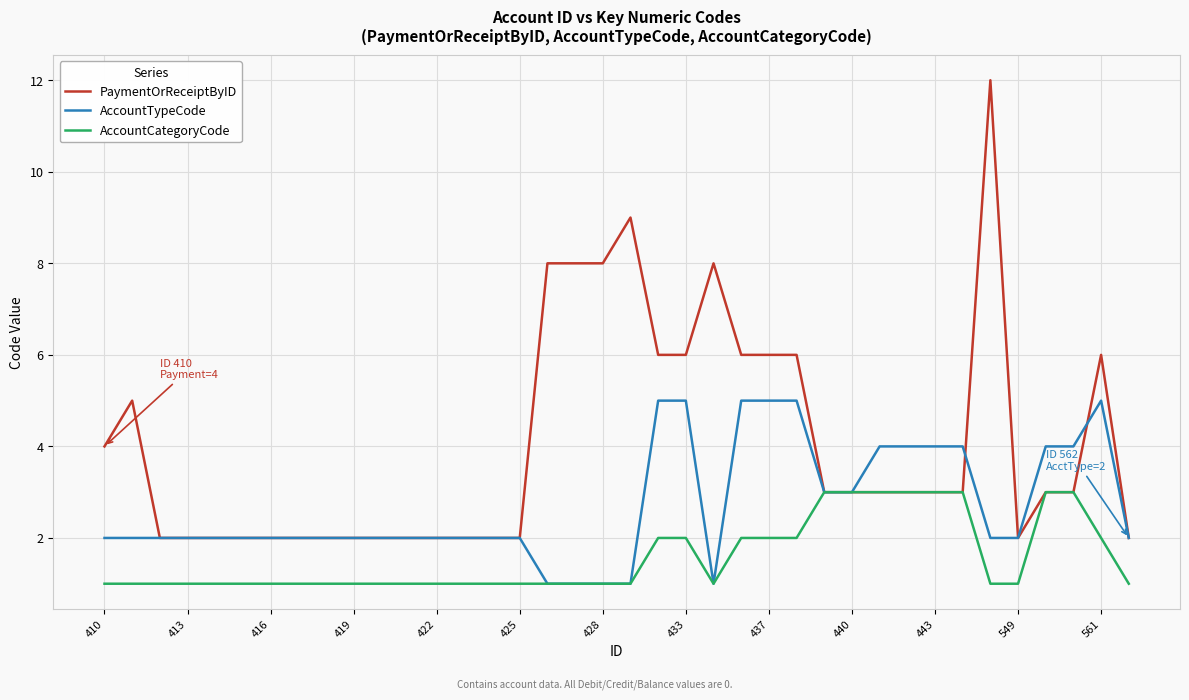

Which series has the largest range (max minus min)?

PaymentOrReceiptByID